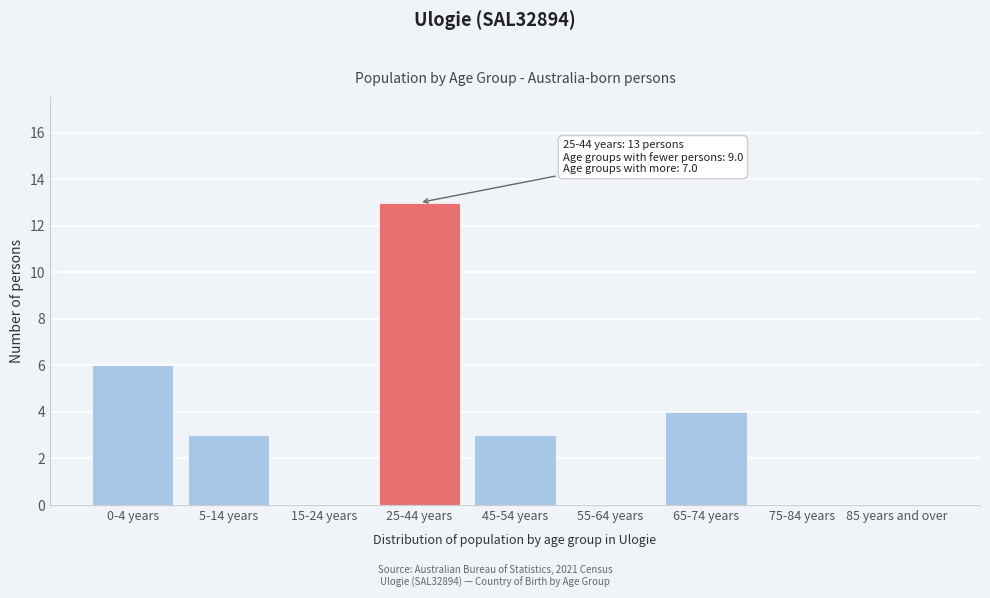

Reading left to right, list all the values displayed in this chart.

0-4 years=6	5-14 years=3	15-24 years=0	25-44 years=13	45-54 years=3	55-64 years=0	65-74 years=4	75-84 years=0	85 years and over=0